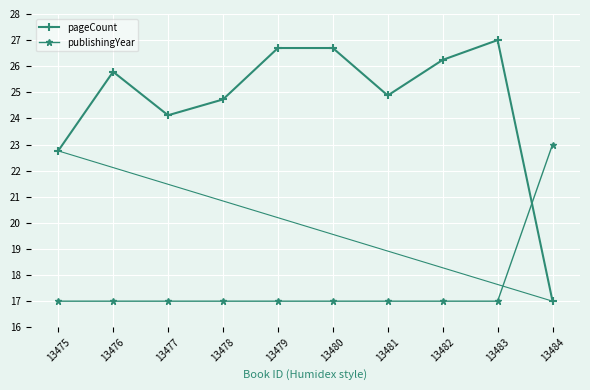

List the series in order of their peak value, lowest first.

publishingYear, pageCount